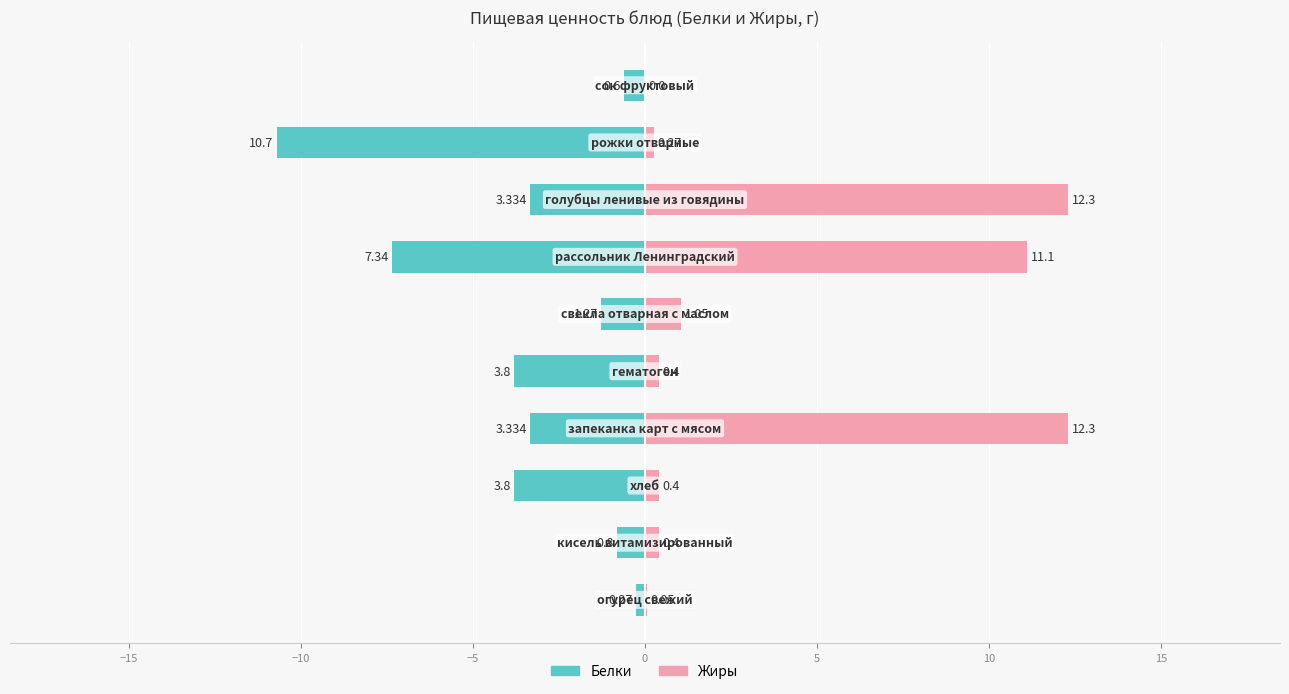

Reading left to right, what are all the values shown in this chart?

Белки: -0.3	-0.8	-3.8	-3.3	-3.8	-1.3	-7.3	-3.3	-10.7	-0.6
Жиры: 0.1	0.4	0.4	12.3	0.4	1.1	11.1	12.3	0.3	0.0